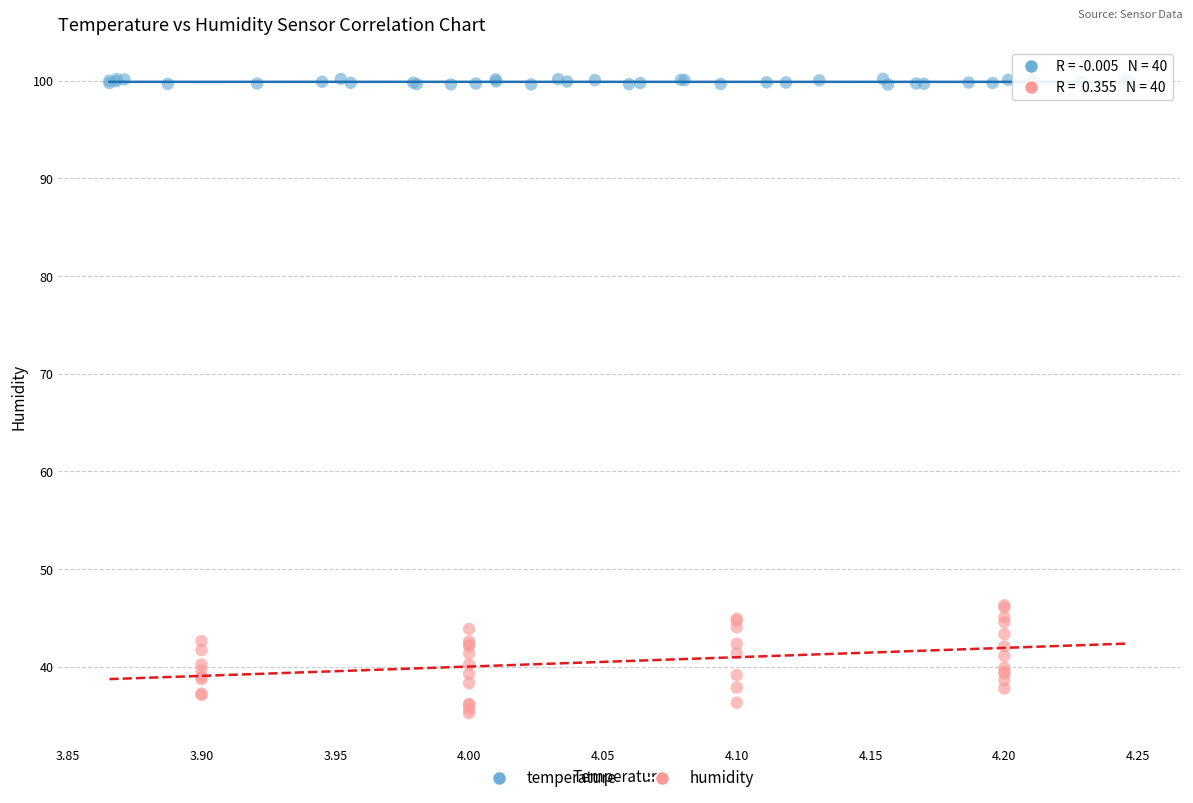

What are all the series names shown in the legend?

temperature, humidity